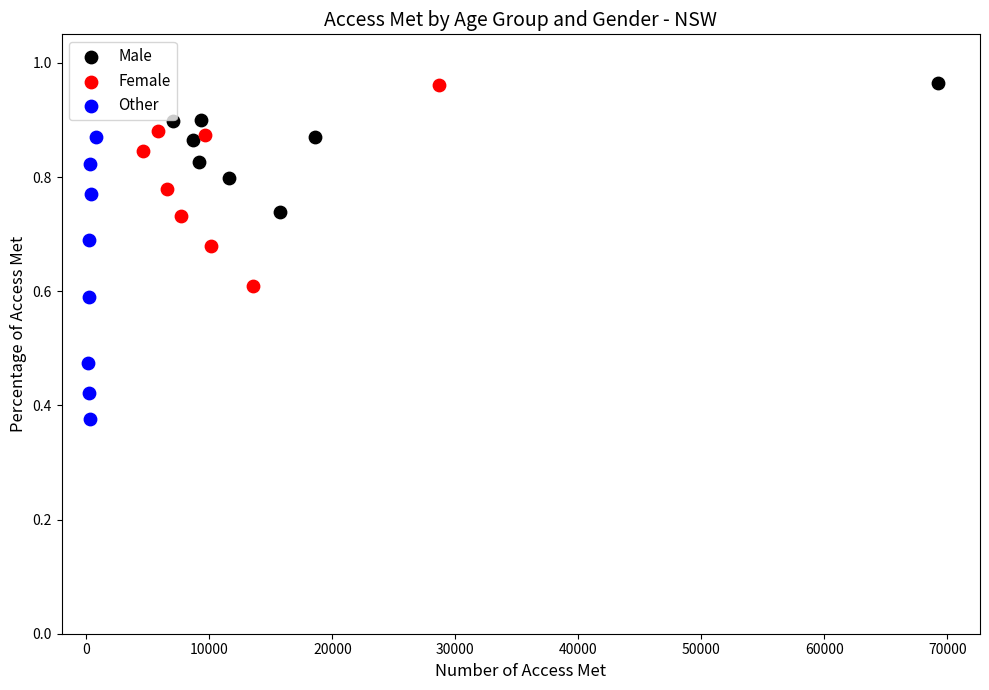

Which series reaches the minimum Y coordinate?

Other